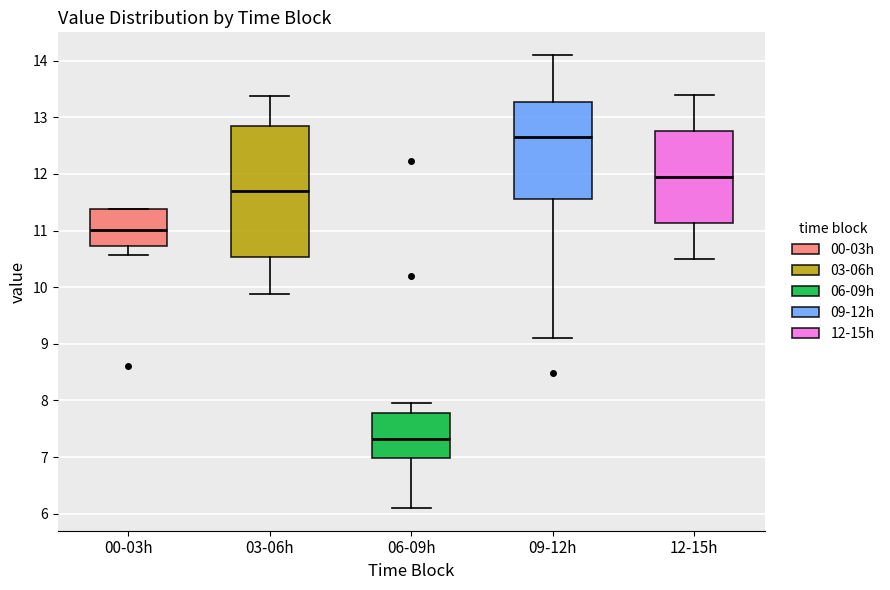

Where does the median line of the box for 03-06h sit on the y-axis? The values are not printed on the chart, so give them approximately, as read against the axis.

11.7